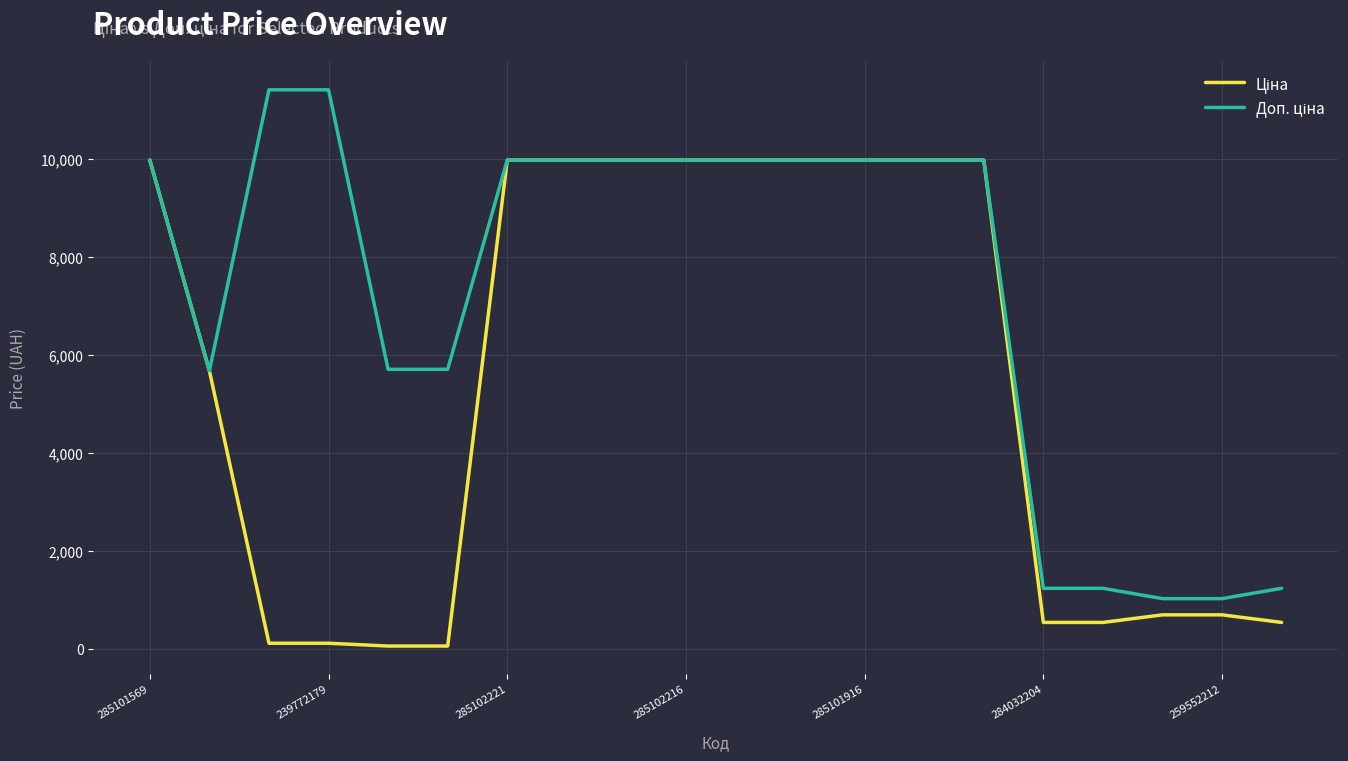

Does the chart have visible grid lines?

Yes